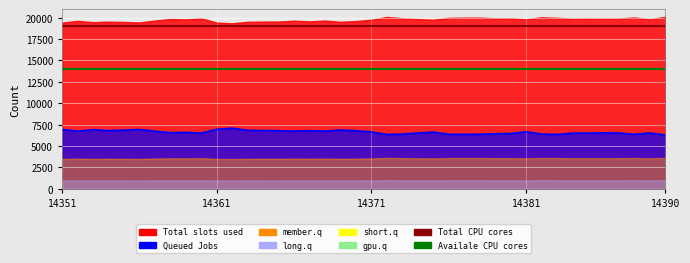

What value does the Total CPU cores series have at 25?

19000